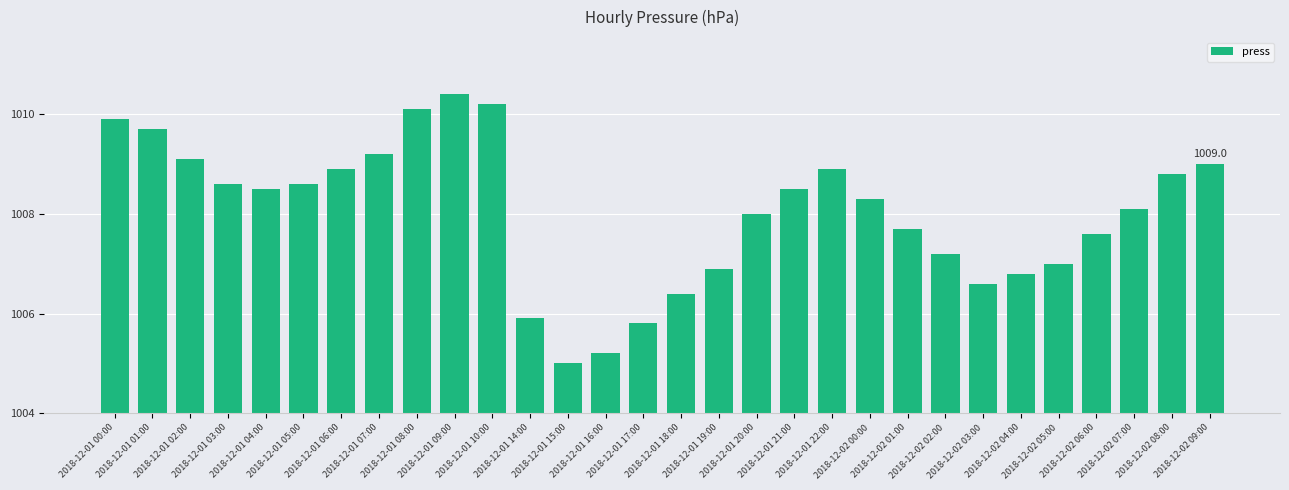

Approximately how many times larger is the value at 2018-12-01 22:00 compared to 2018-12-02 02:00?

1.5